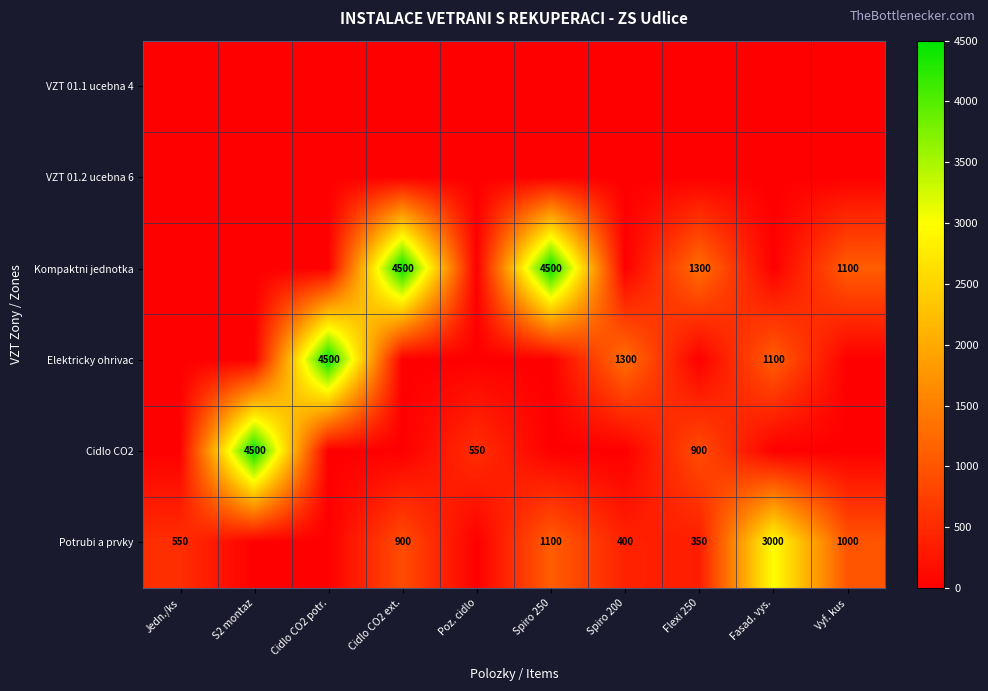

The Potrubi a prvky series shows 1000 at Vyf. kus. True or false?

True